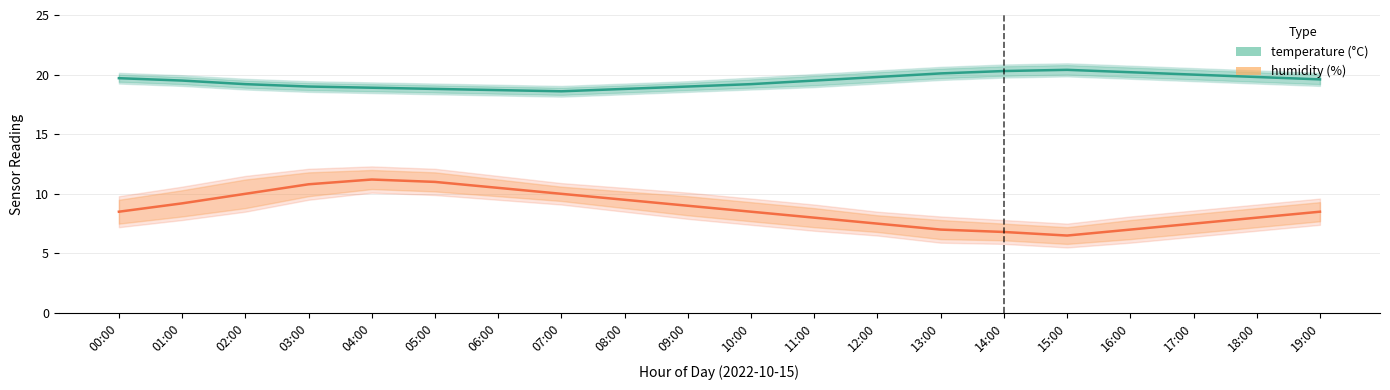

What is the label of the 16th point from the left?

15:00